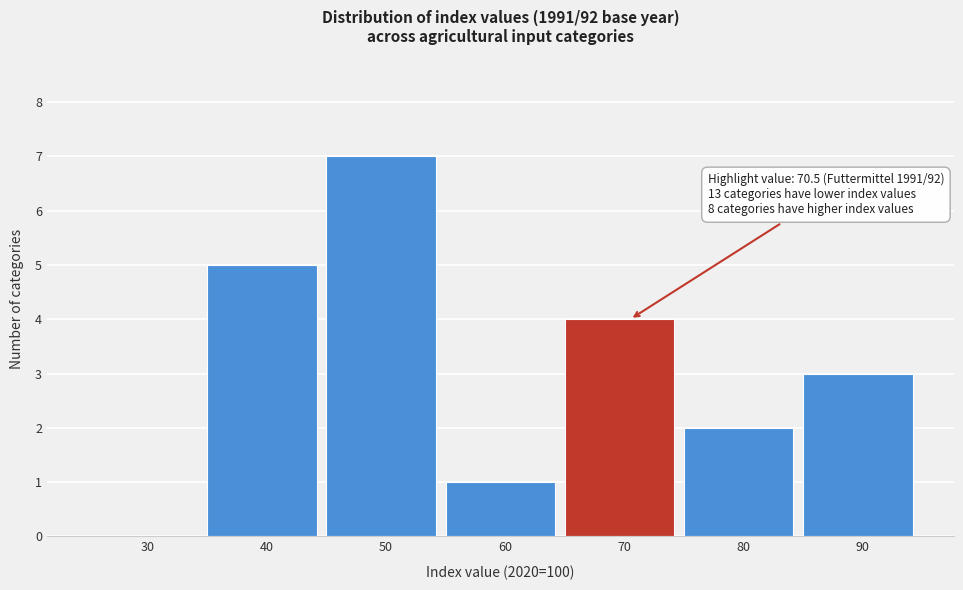

Reading left to right, what are all the values shown in this chart?

30=0	40=5	50=7	60=1	70=4	80=2	90=3